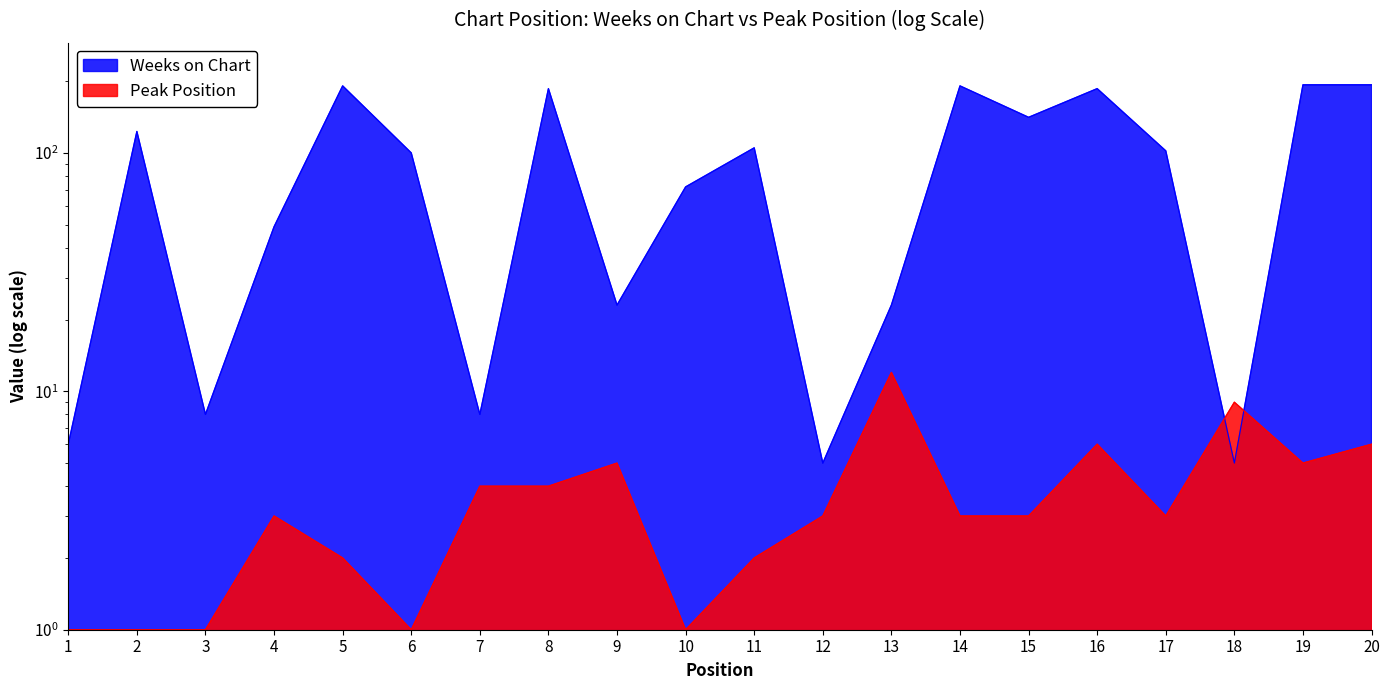

Between which two adjacent categories do Peak Position and Weeks on Chart first intersect?

17 and 18